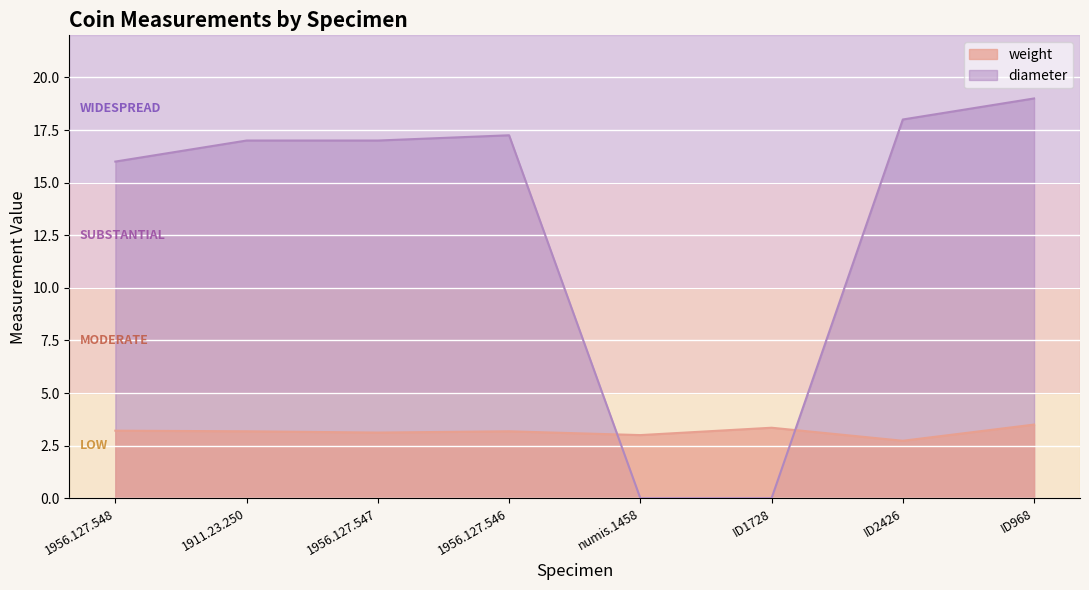

What position from the right is 1956.127.546?

5